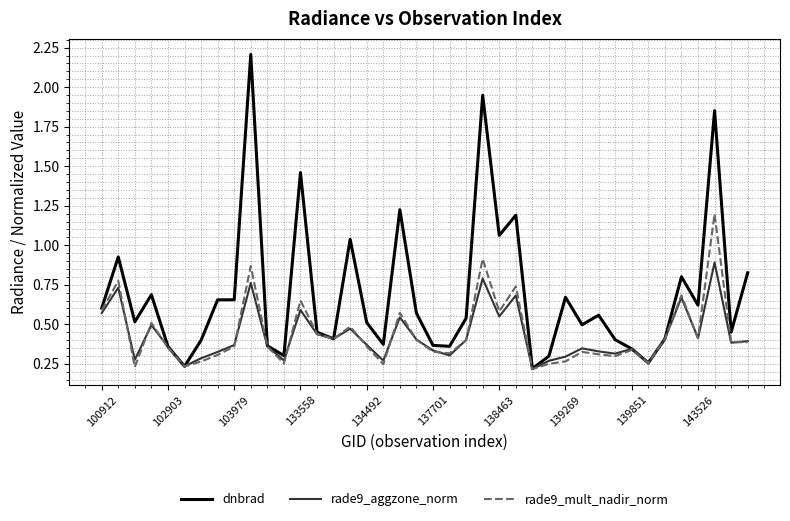

Which series has the widest spread of values?

dnbrad